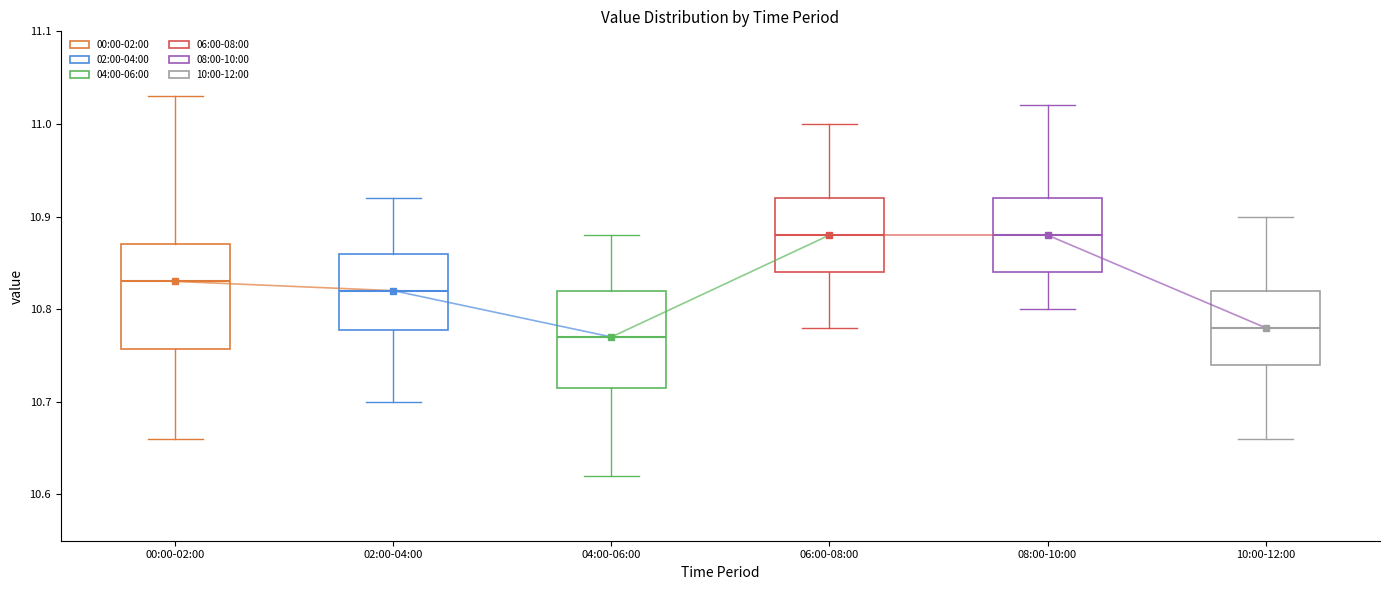

Reading left to right, transcribe this box plot: for each box, give where its median line is, the range the box spans, and where its two whiskers end, as read against the y-axis. The values are not printed on the chart, so give them approximately, as read against the axis.

00:00-02:00: median 10.83, box 10.76 to 10.87, whiskers 10.66 to 11.03
02:00-04:00: median 10.82, box 10.78 to 10.86, whiskers 10.70 to 10.92
04:00-06:00: median 10.77, box 10.72 to 10.82, whiskers 10.62 to 10.88
06:00-08:00: median 10.88, box 10.84 to 10.92, whiskers 10.78 to 11.00
08:00-10:00: median 10.88, box 10.84 to 10.92, whiskers 10.80 to 11.02
10:00-12:00: median 10.78, box 10.74 to 10.82, whiskers 10.66 to 10.90